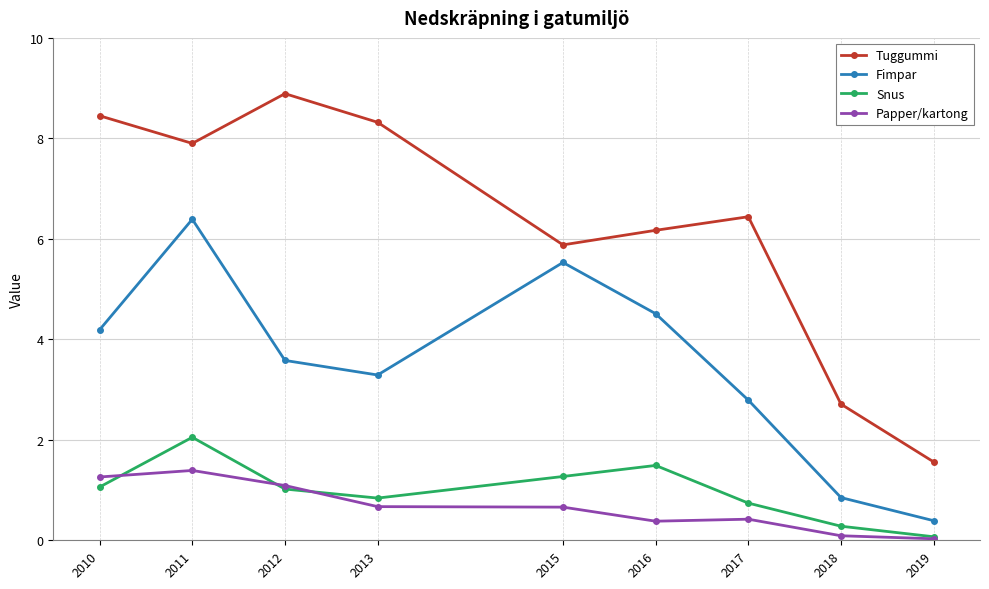

At which category does Fimpar reach its first local peak?

2011